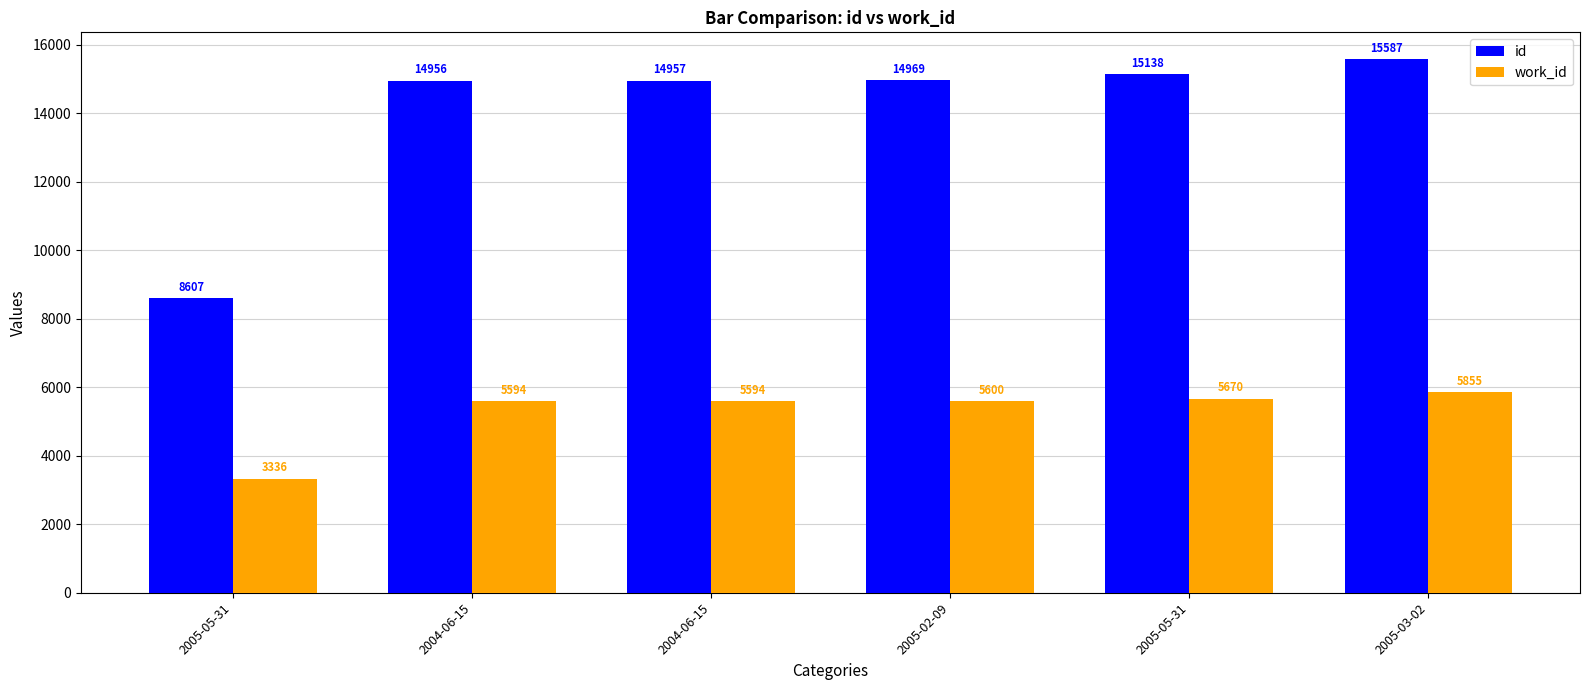

How many series are shown in this chart?

2